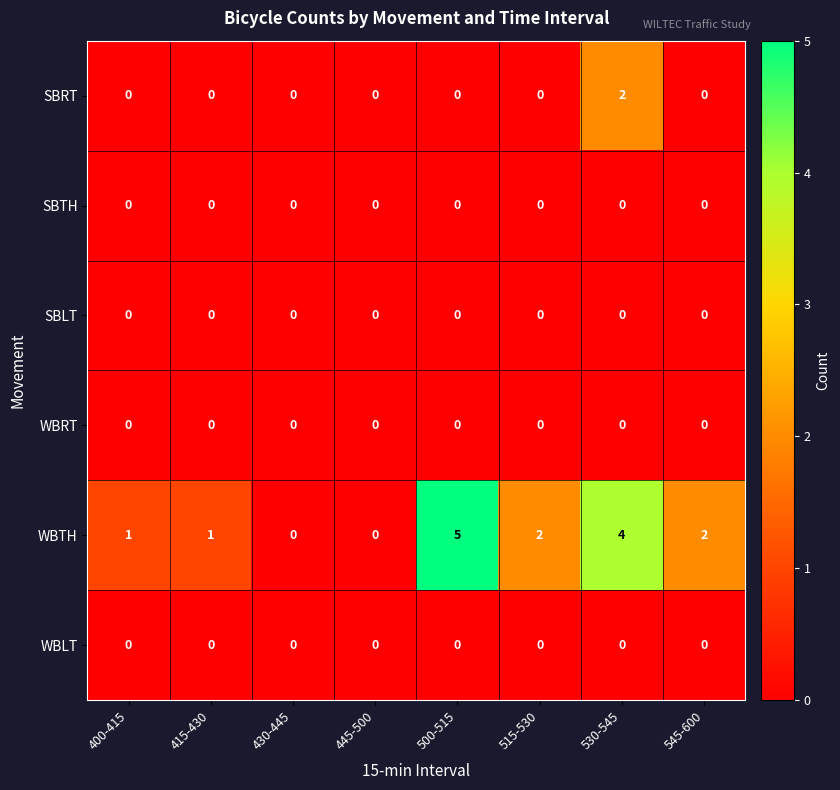

True or false: WBLT has a value of 0 at 445-500.

True